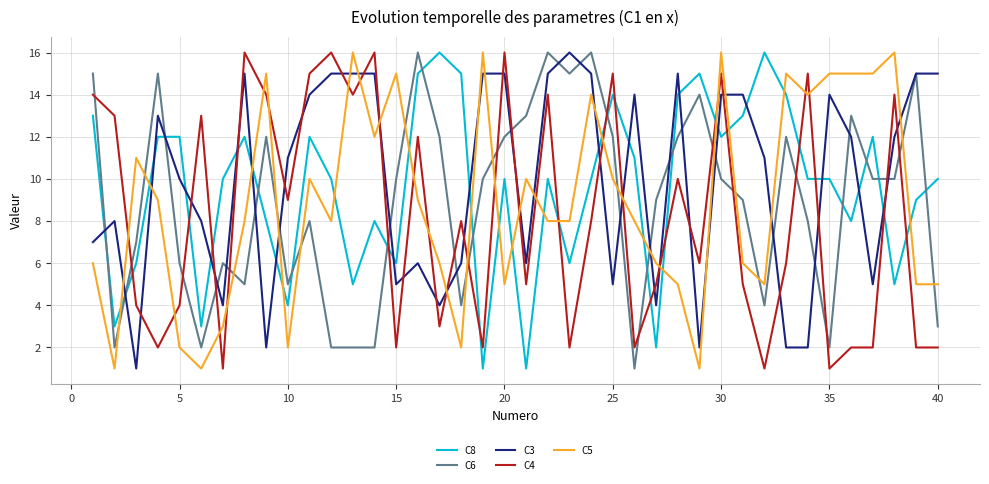

True or false: C4 and C8 intersect in this chart.

True